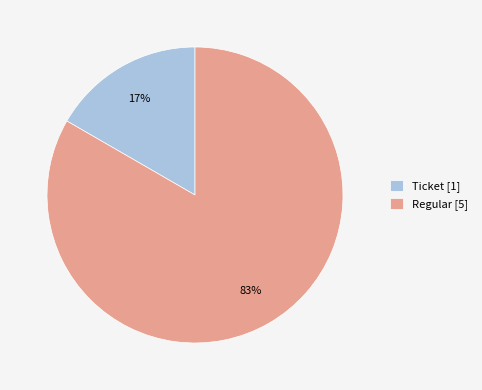

True or false: Ticket accounts for 17% of the total.

True